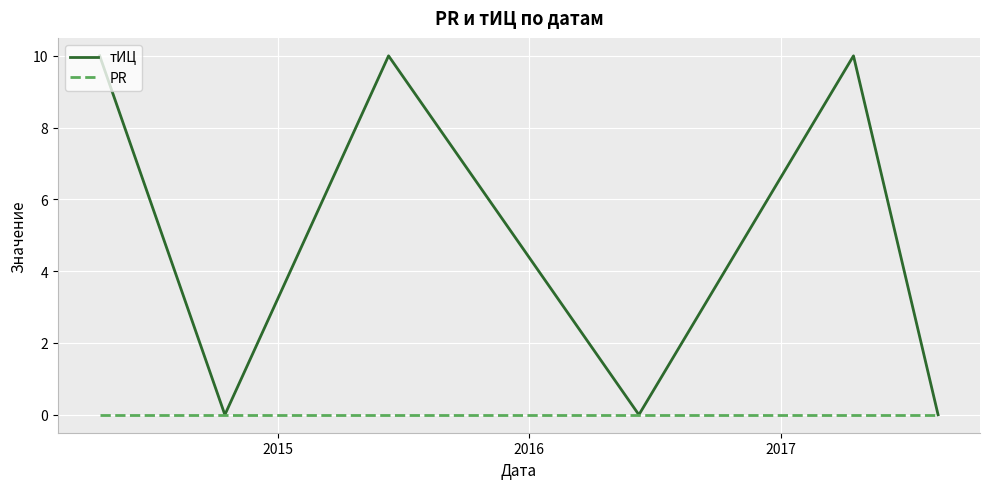

List the series in order of their overall mean, highest first.

тИЦ, PR